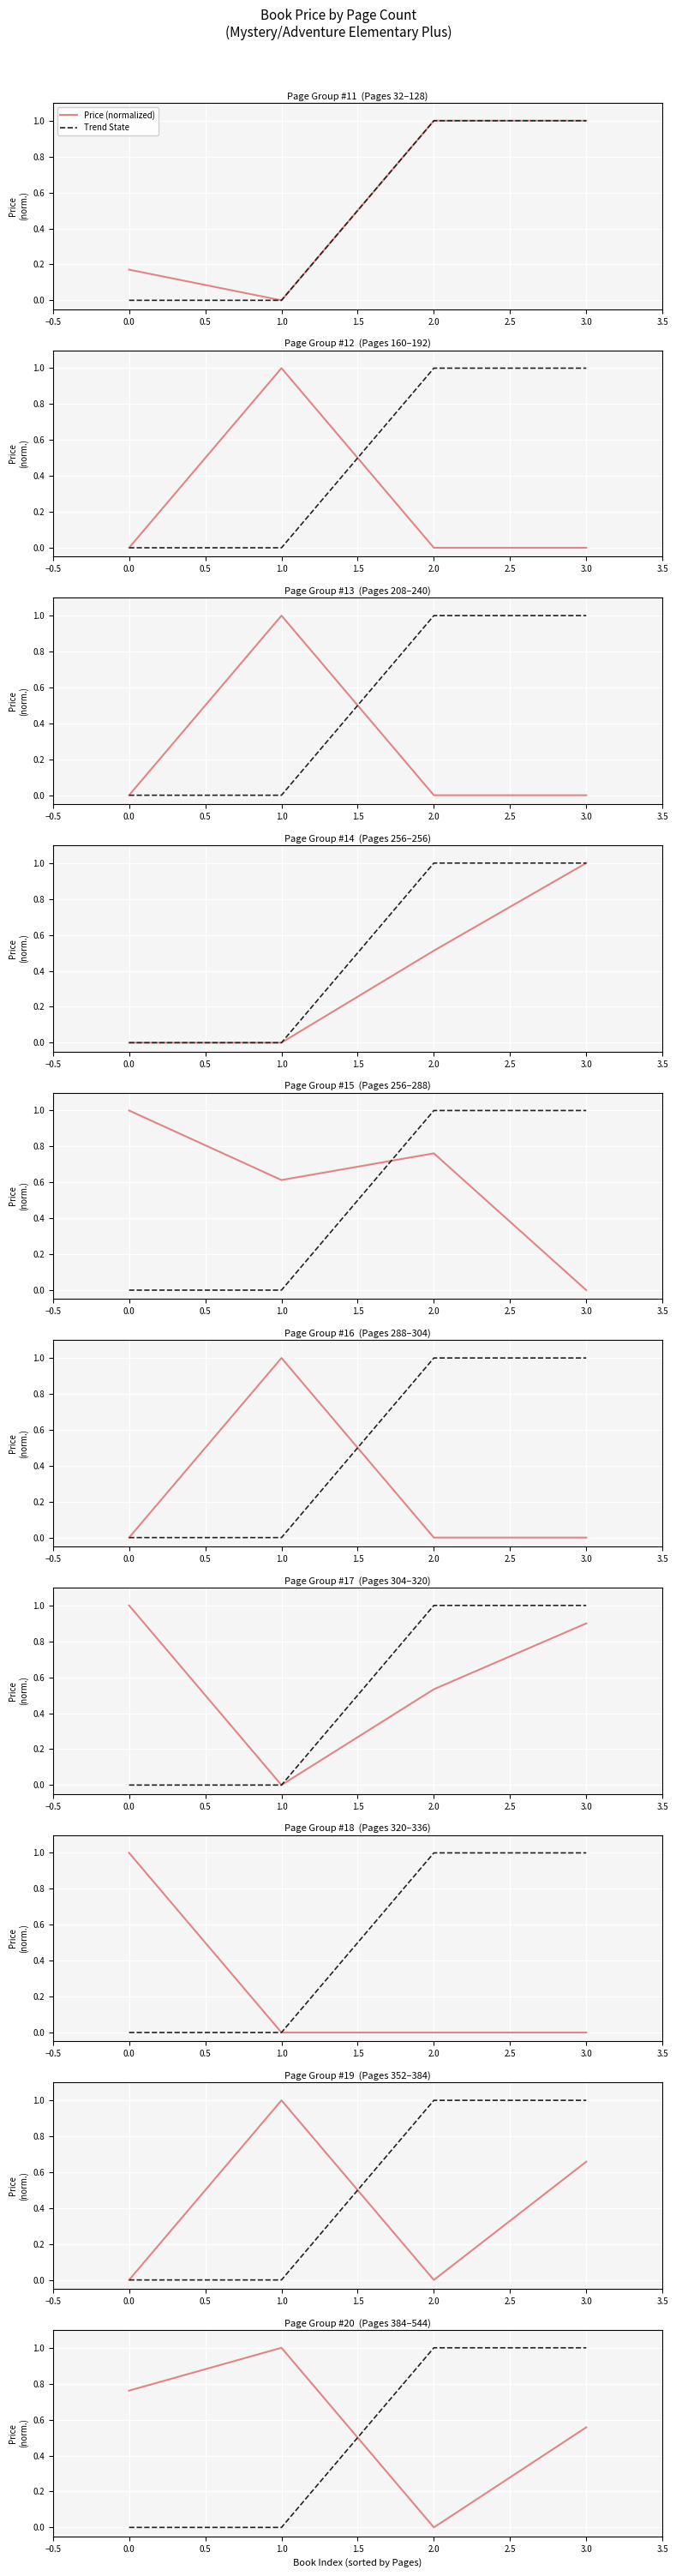

At which category is the sum across all series the highest?

3.0